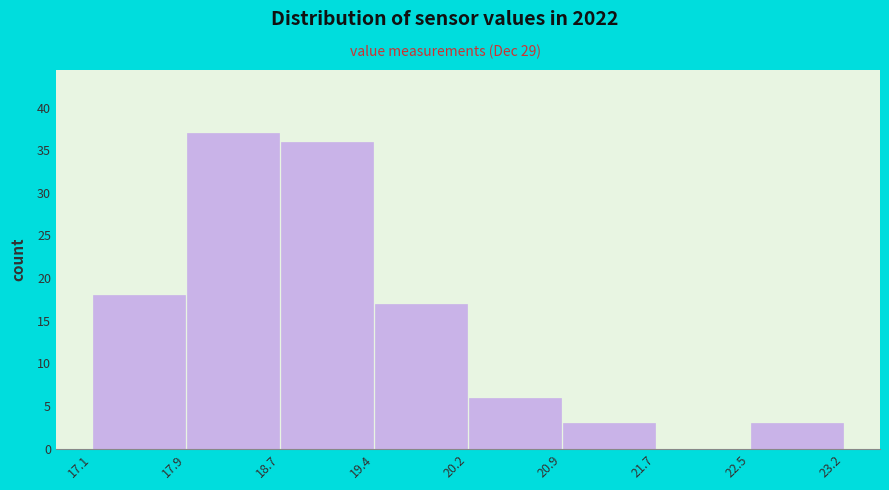

Reading left to right, list every bar in this chart as the range it spans on the x-axis followed by its height. The values are not printed on the chart, so give them approximately, as read against the axis.

17.1 to 17.9: 18
17.9 to 18.7: 37
18.7 to 19.4: 36
19.4 to 20.2: 17
20.2 to 20.9: 6
20.9 to 21.7: 3
21.7 to 22.5: 0
22.5 to 23.2: 3